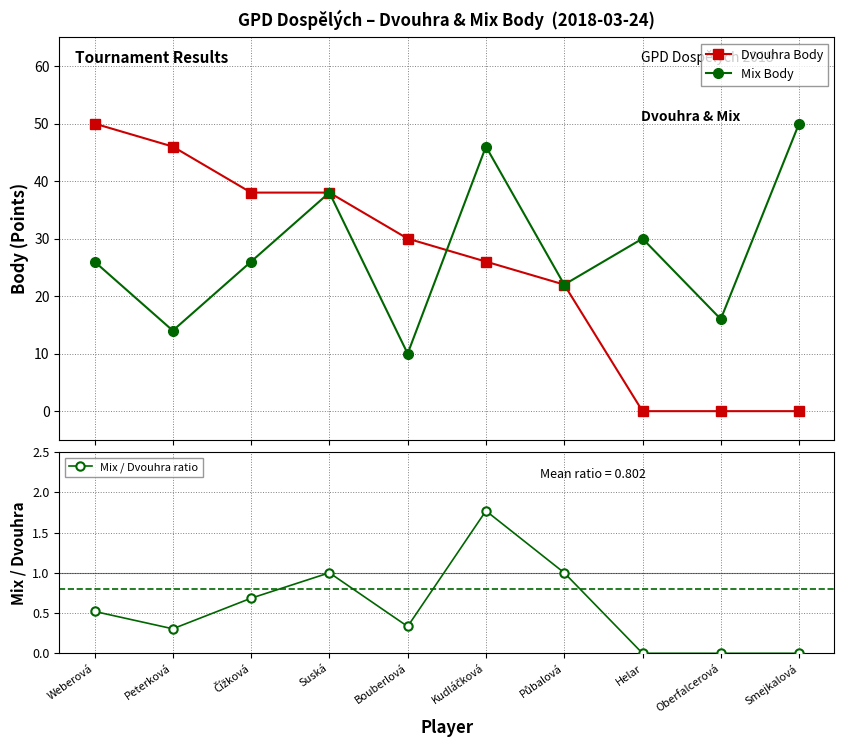

How many data points in Mix Body are above 26?

4